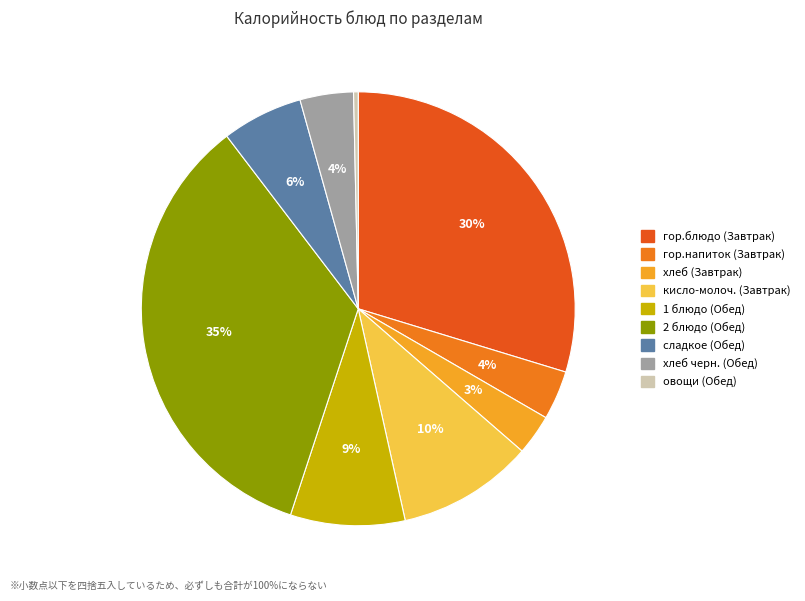

Is it true that гор.блюдо (Завтрак) is 16% of the pie?

False